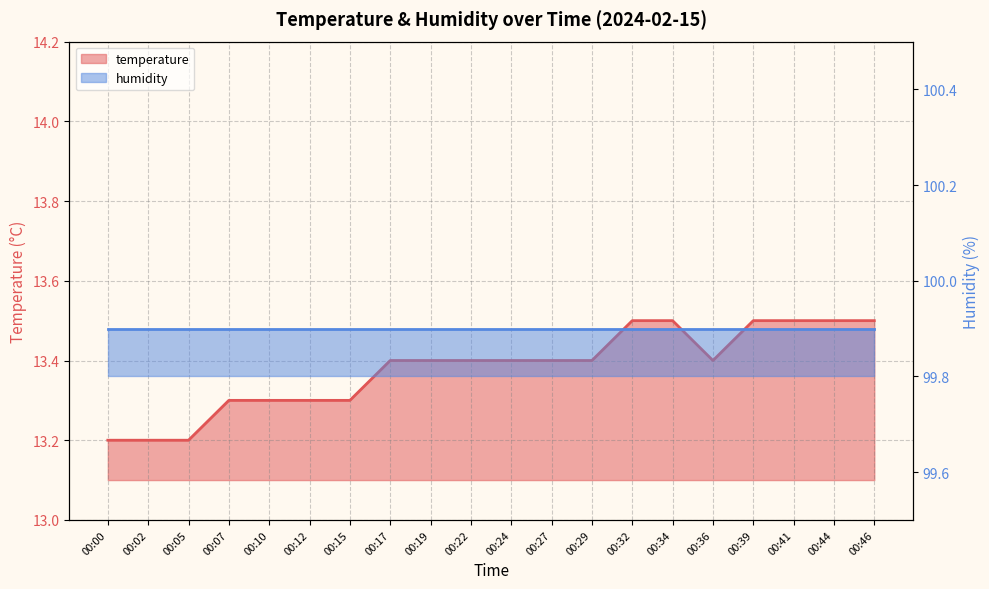

The value at 00:22 is 2.8. True or false?

False